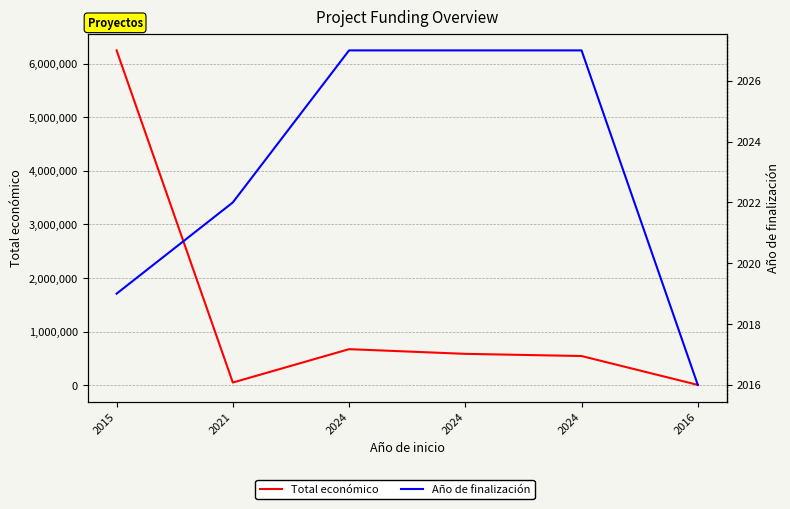

At which category is the sum across all series the highest?

2015